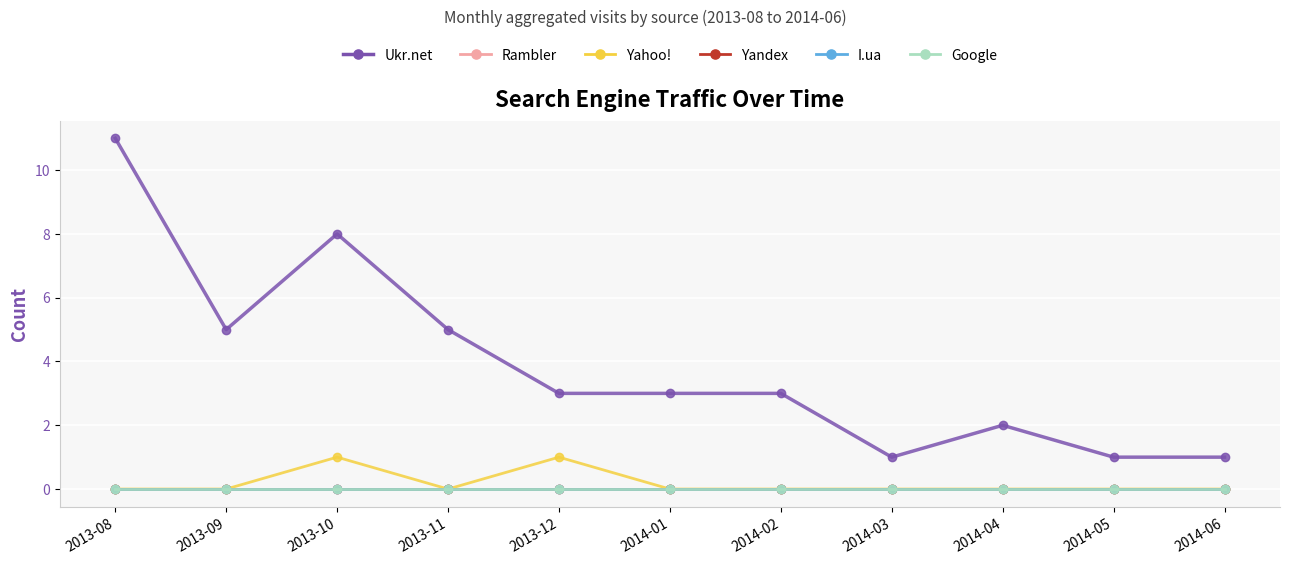

True or false: Google and Rambler intersect in this chart.

False